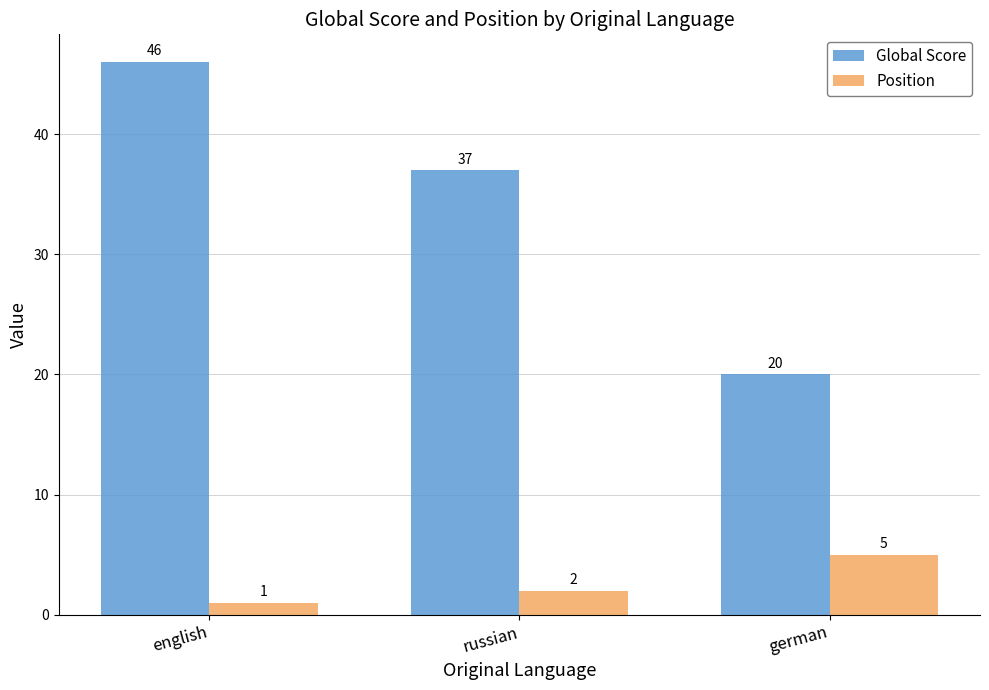

True or false: Global Score has a value of 20 at german.

True